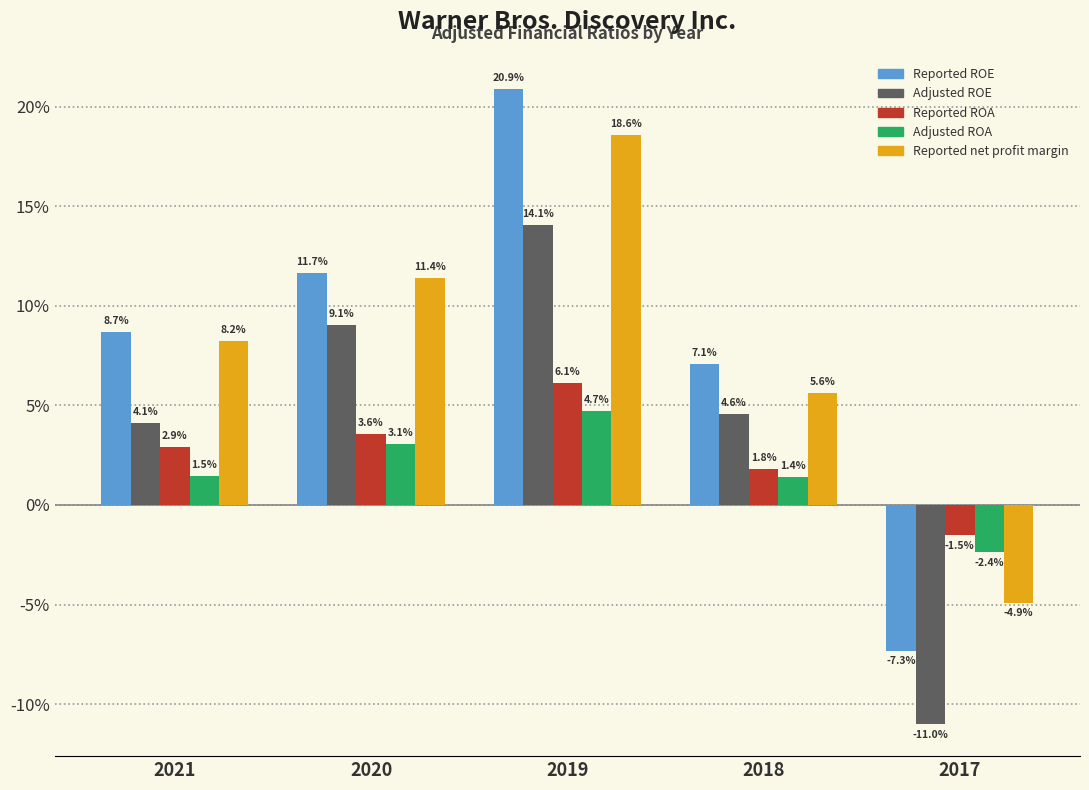

Which label corresponds to the largest value in the chart?

2019